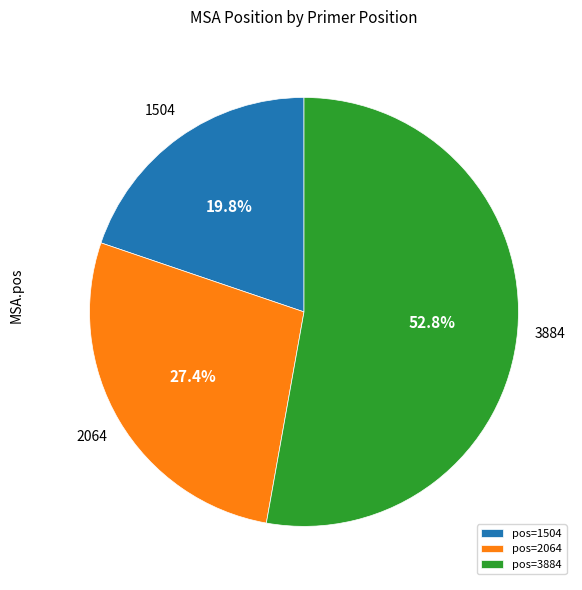

Which slice is the smallest?

pos=1504